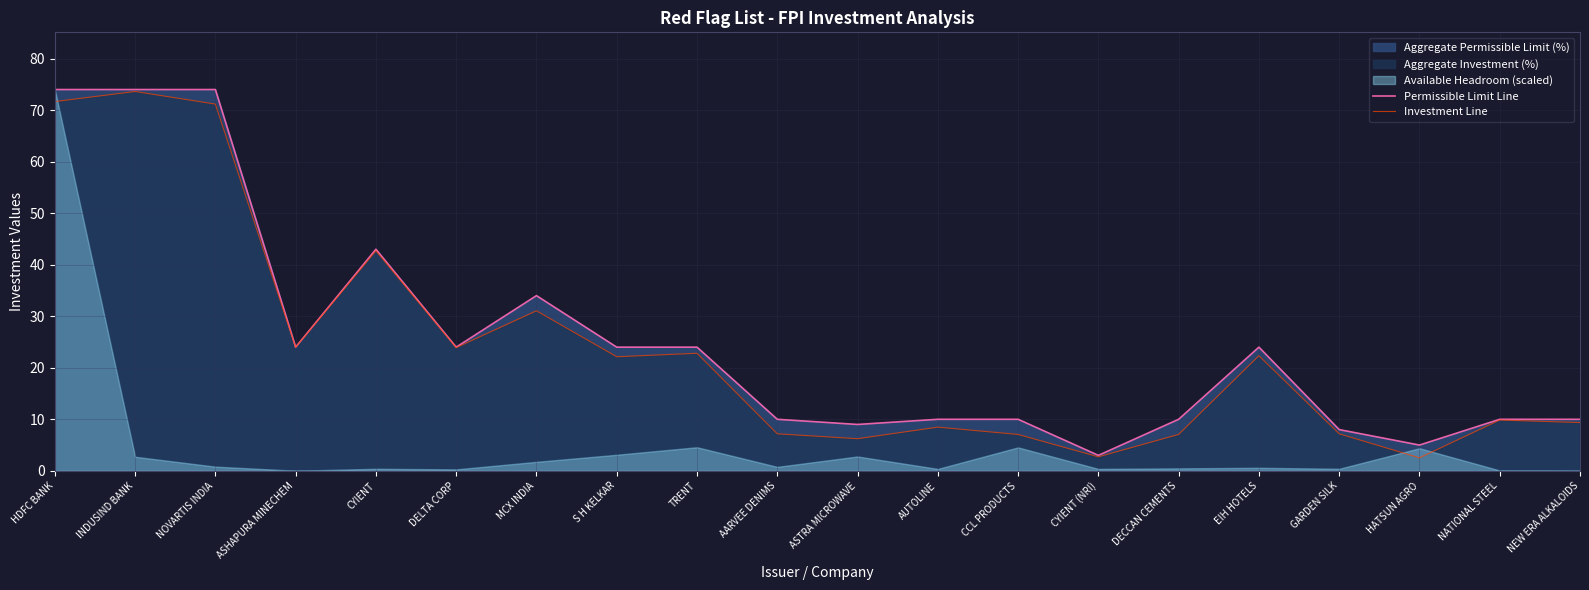

At how many categories does at least one series exceed 28?

5